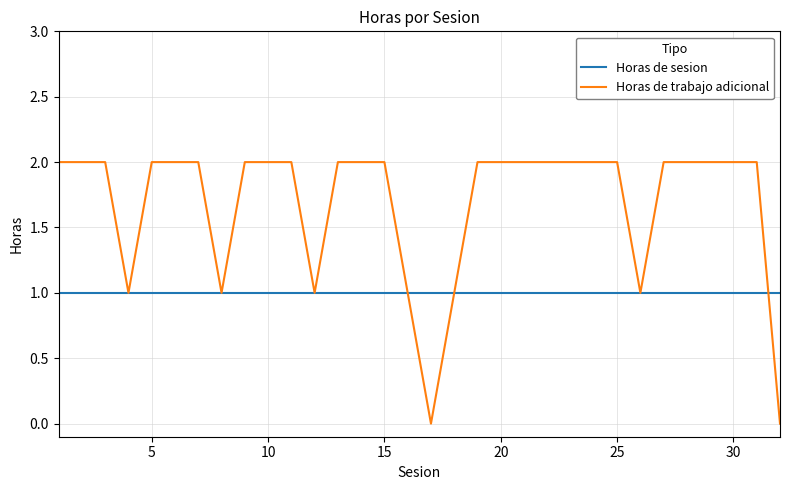

How many categories are shown in the chart?

32